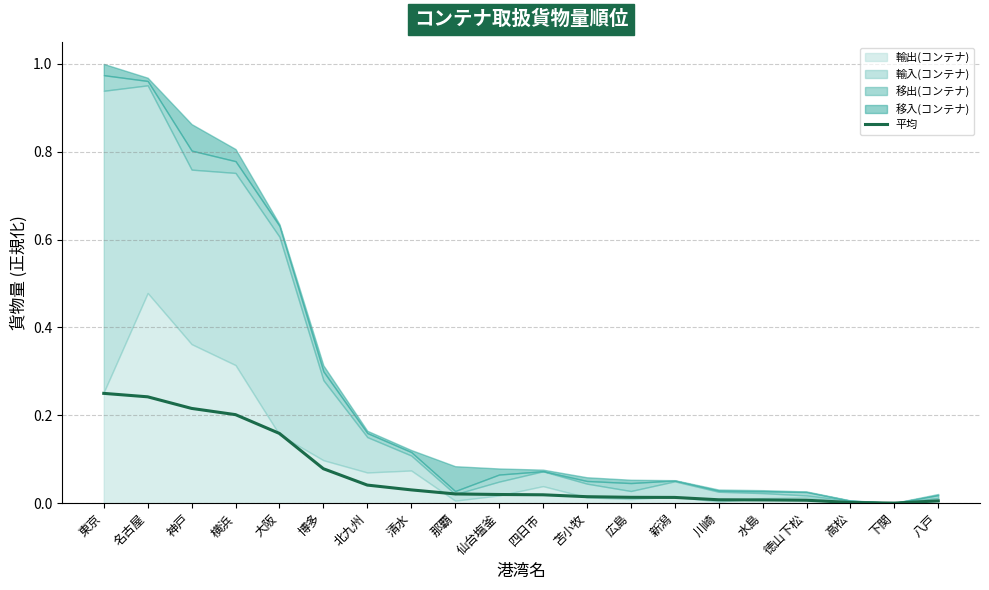

Reading right to left, what are all the values shown in this chart?

0.0	0.0	0.0	0.0	0.0	0.0	0.0	0.0	0.0	0.0	0.0	0.0	0.0	0.0	0.1	0.2	0.2	0.2	0.2	0.2